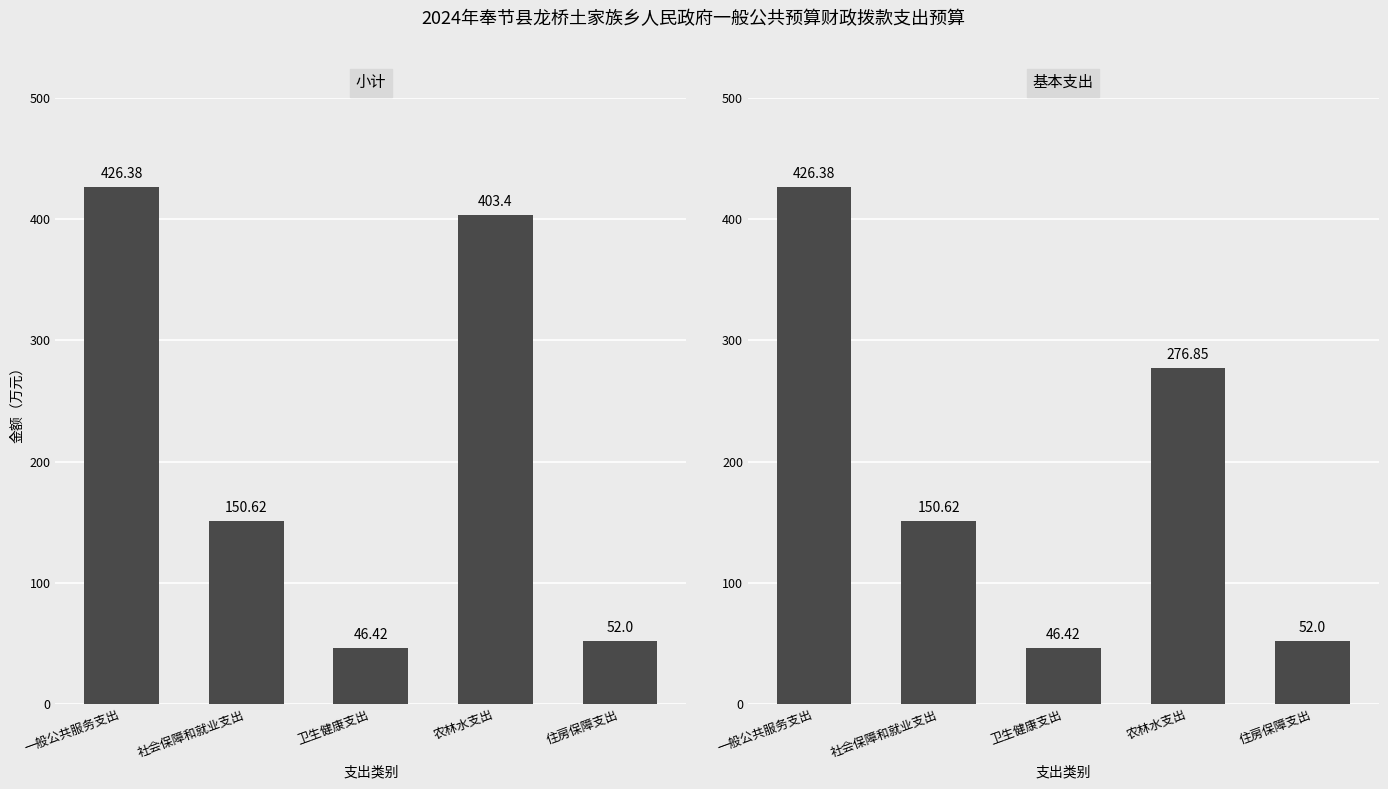

What is the label of the 3rd bar from the right?

卫生健康支出